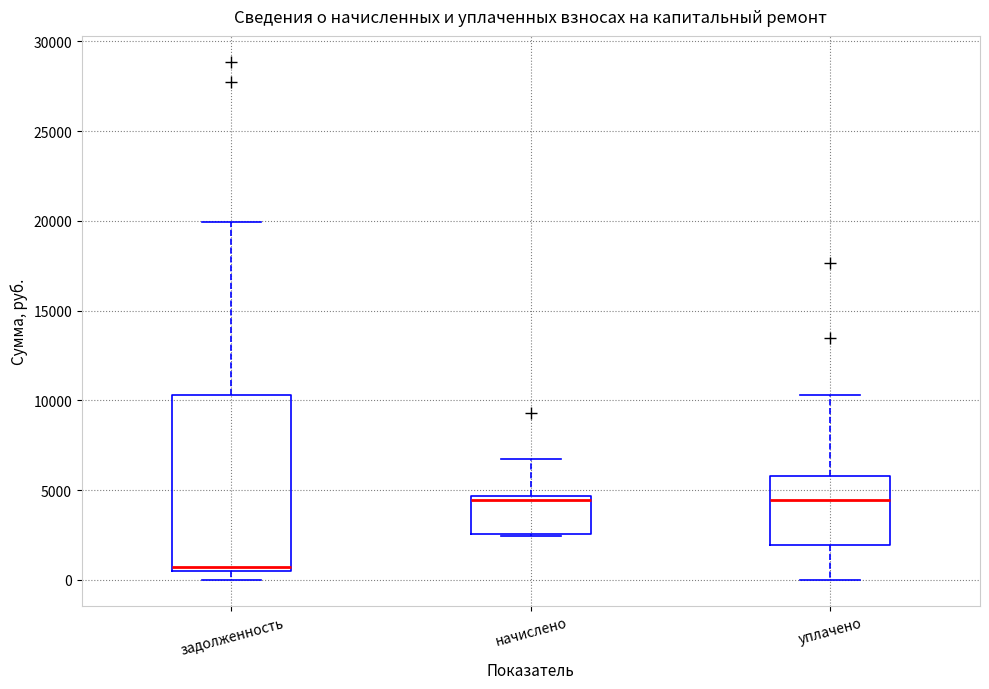

Reading left to right, read every box against the y-axis: the position of its median line, the range the box covers, and the ends of its whiskers. The values are not printed on the chart, so give them approximately, as read against the axis.

задолженность: median 500 (just above the box's lower edge), box 500 to 10500, whiskers 0 to 20000
начислено: median 4500 (just below the box's upper edge), box 2500 to 4500, whiskers 2500 to 6500
уплачено: median 4500, box 2000 to 6000, whiskers 0 to 10500